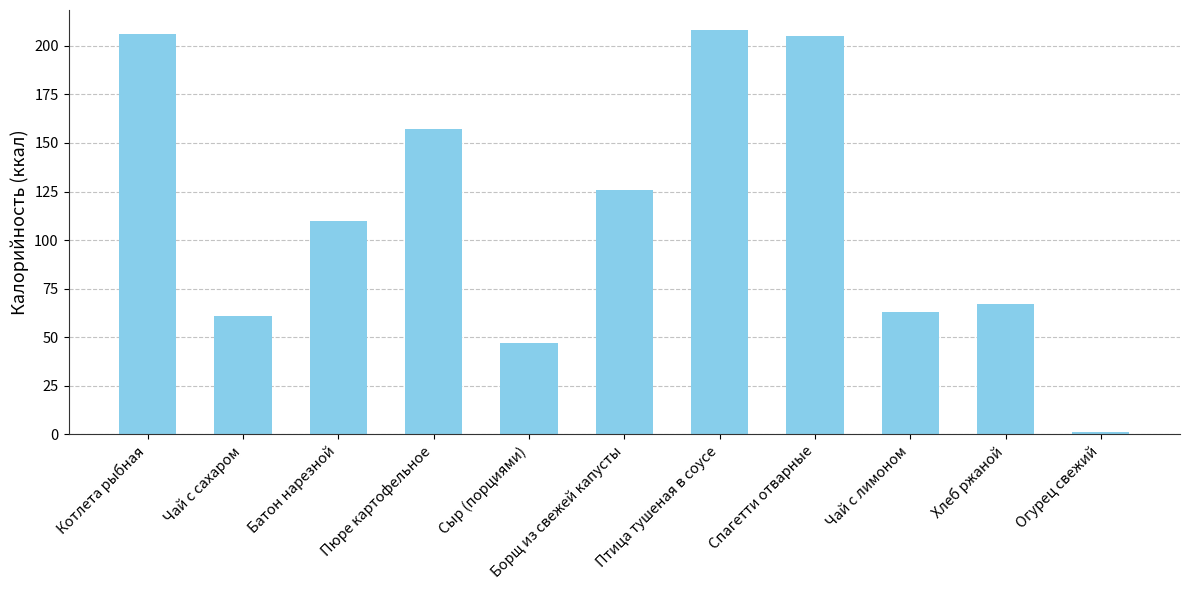

Is it true that the value at Чай с сахаром is 61?

True